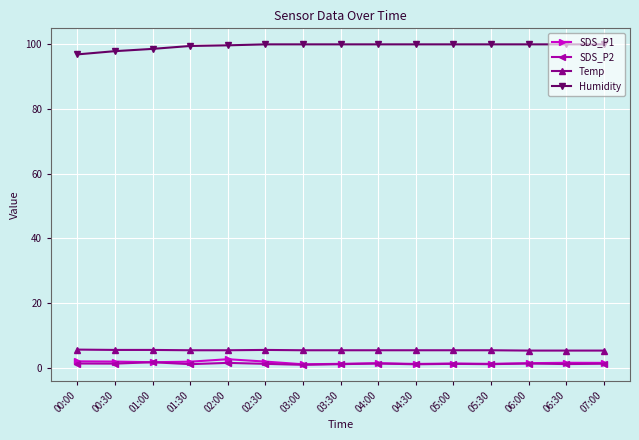

Which series has the widest spread of values?

Humidity